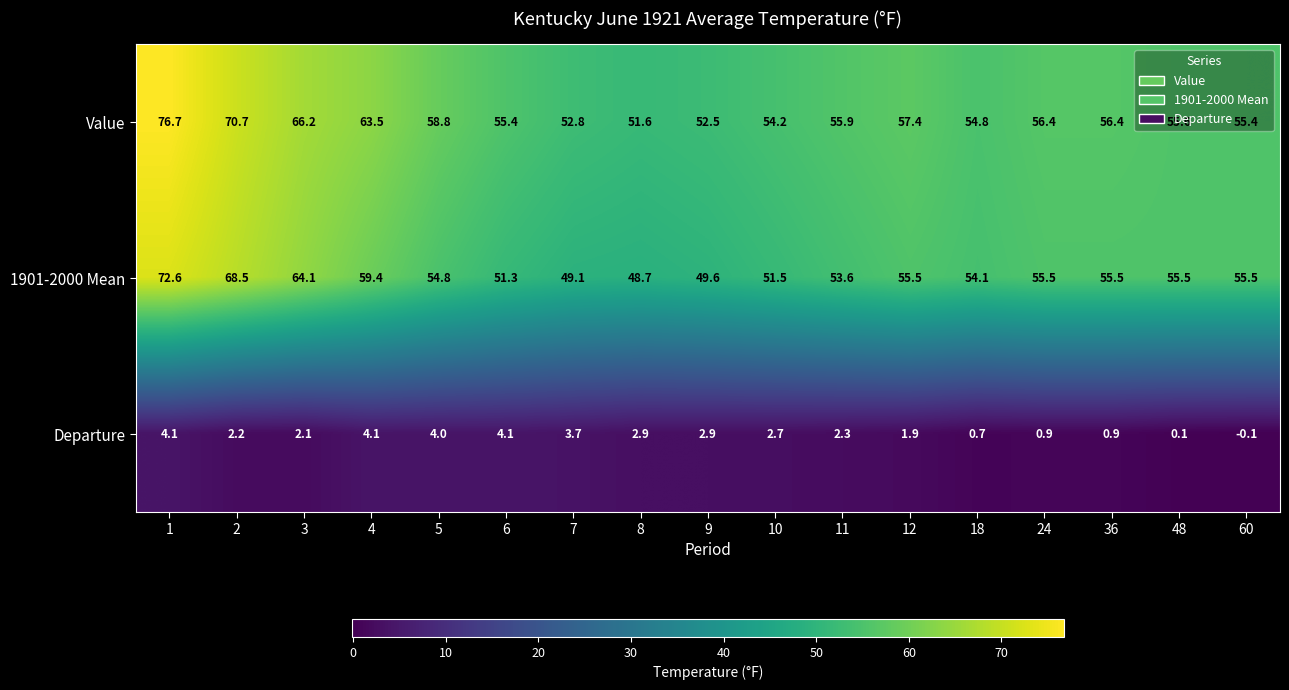

At which category is the sum across all series the highest?

1